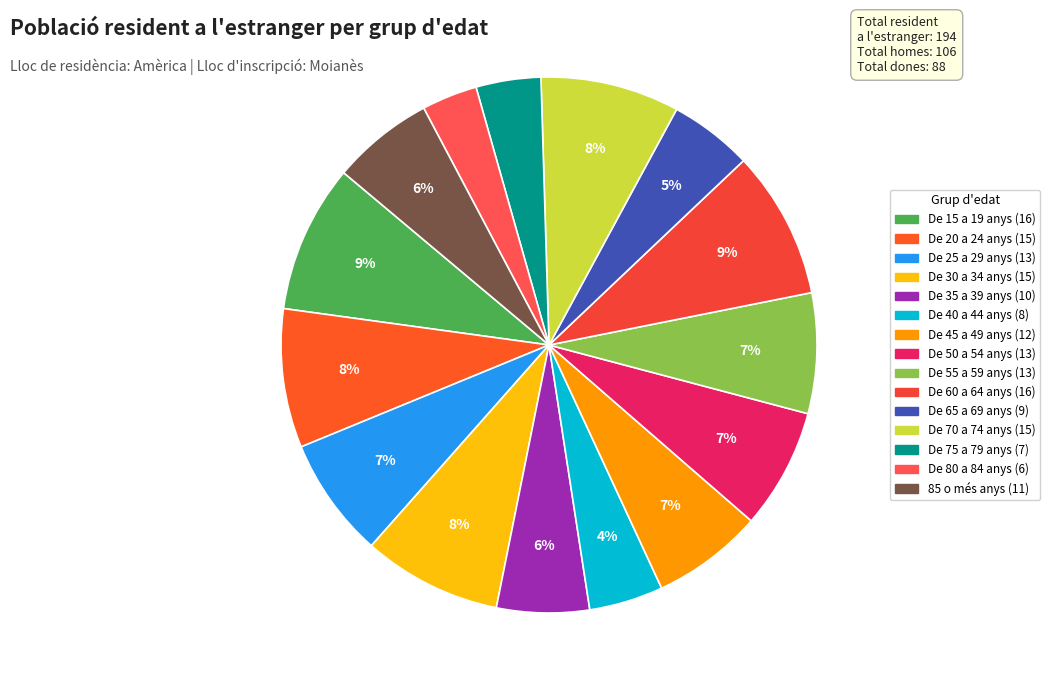

To the nearest percent, what is the combined percentage of De 75 a 79 anys and De 40 a 44 anys?

8%